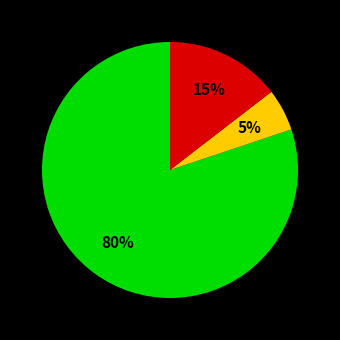

Is there a majority slice in this chart?

Yes